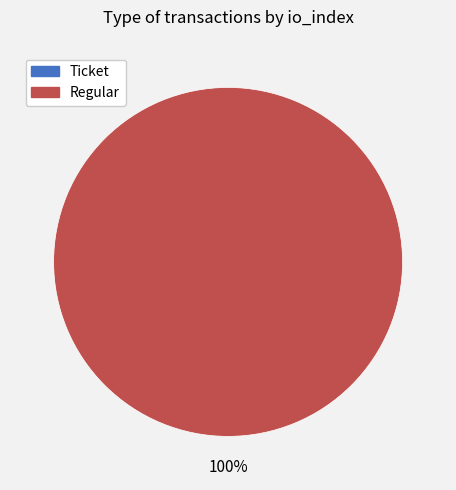

What is the majority slice?

Regular (io_index=11)